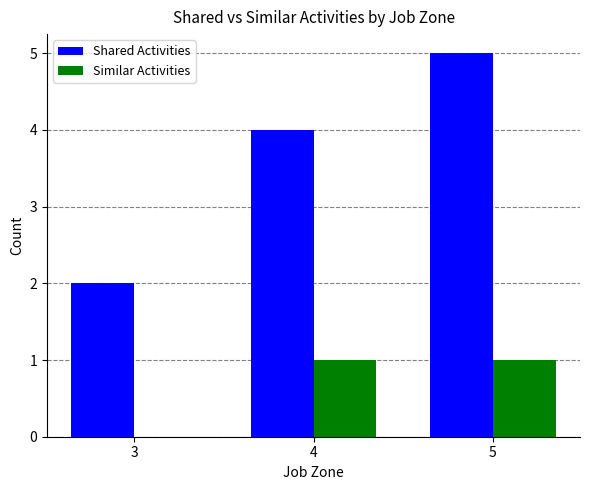

What is the approximate value of Shared Activities at 4?

4